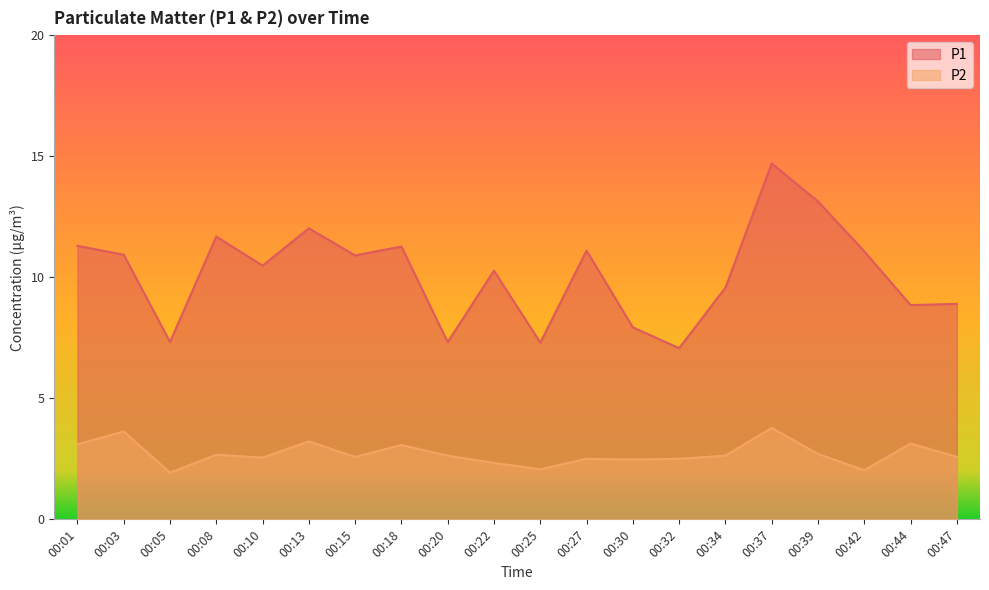

What is the difference between the highest and lowest values at 00:32?

4.6